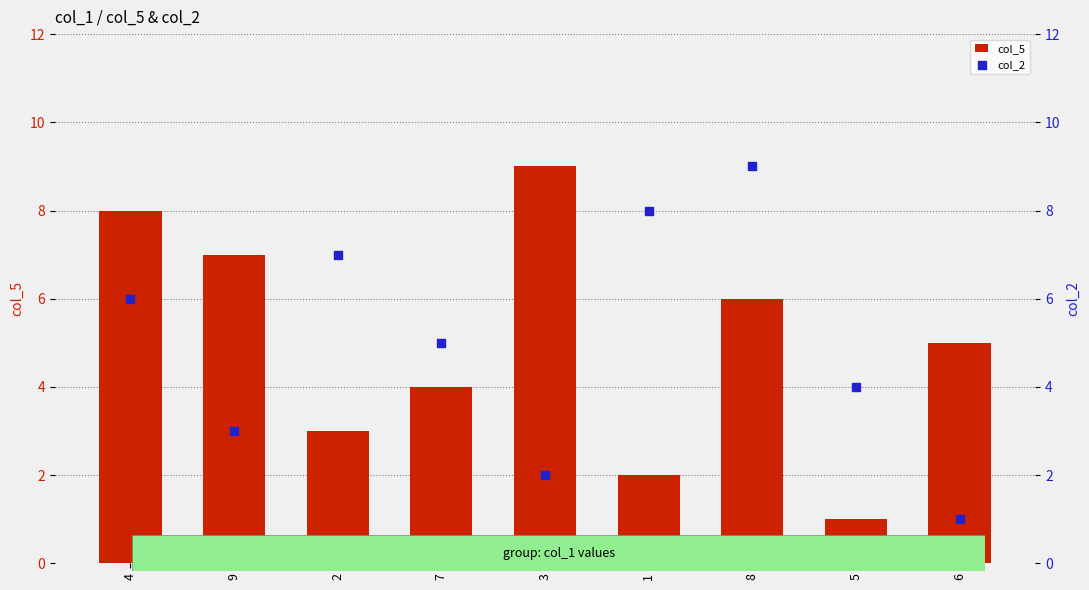

What is the total value across all series at 9?

10